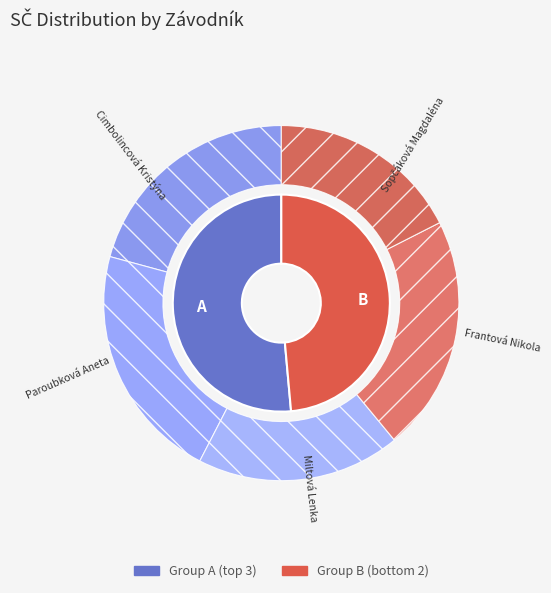

Does Miltová Lenka represent more than half of the total?

No